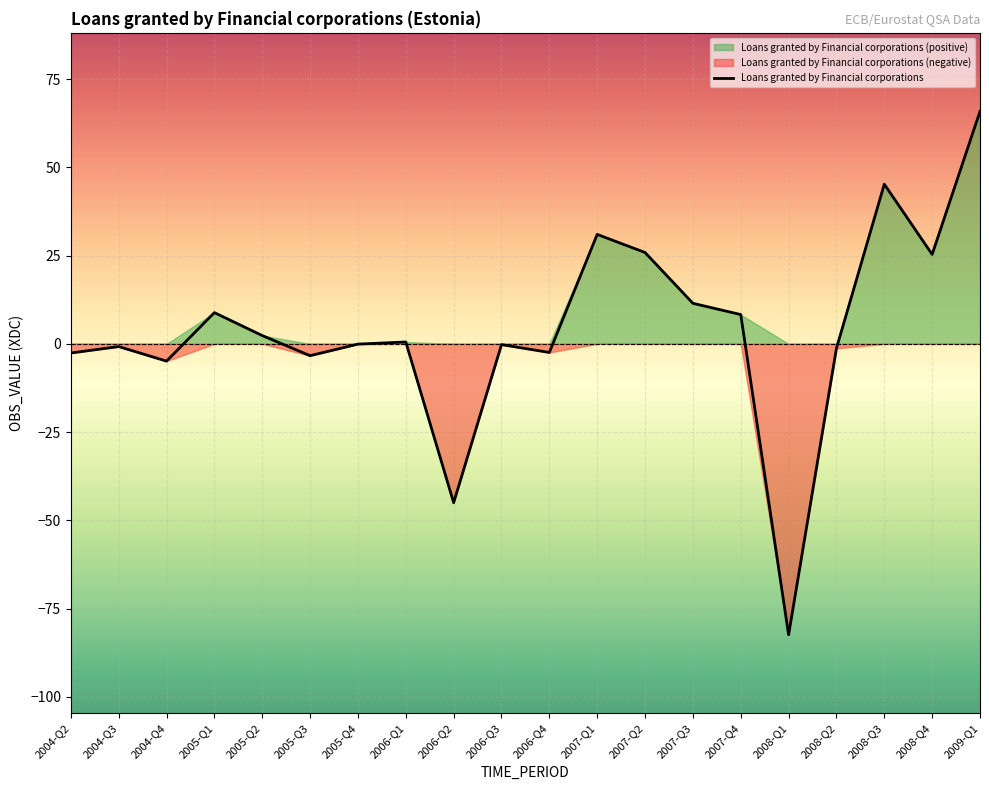

List the labels in order of value, largest first.

2009-Q1, 2008-Q3, 2007-Q1, 2007-Q2, 2008-Q4, 2007-Q3, 2005-Q1, 2007-Q4, 2005-Q2, 2006-Q1, 2005-Q4, 2006-Q3, 2004-Q3, 2008-Q2, 2006-Q4, 2004-Q2, 2005-Q3, 2004-Q4, 2006-Q2, 2008-Q1